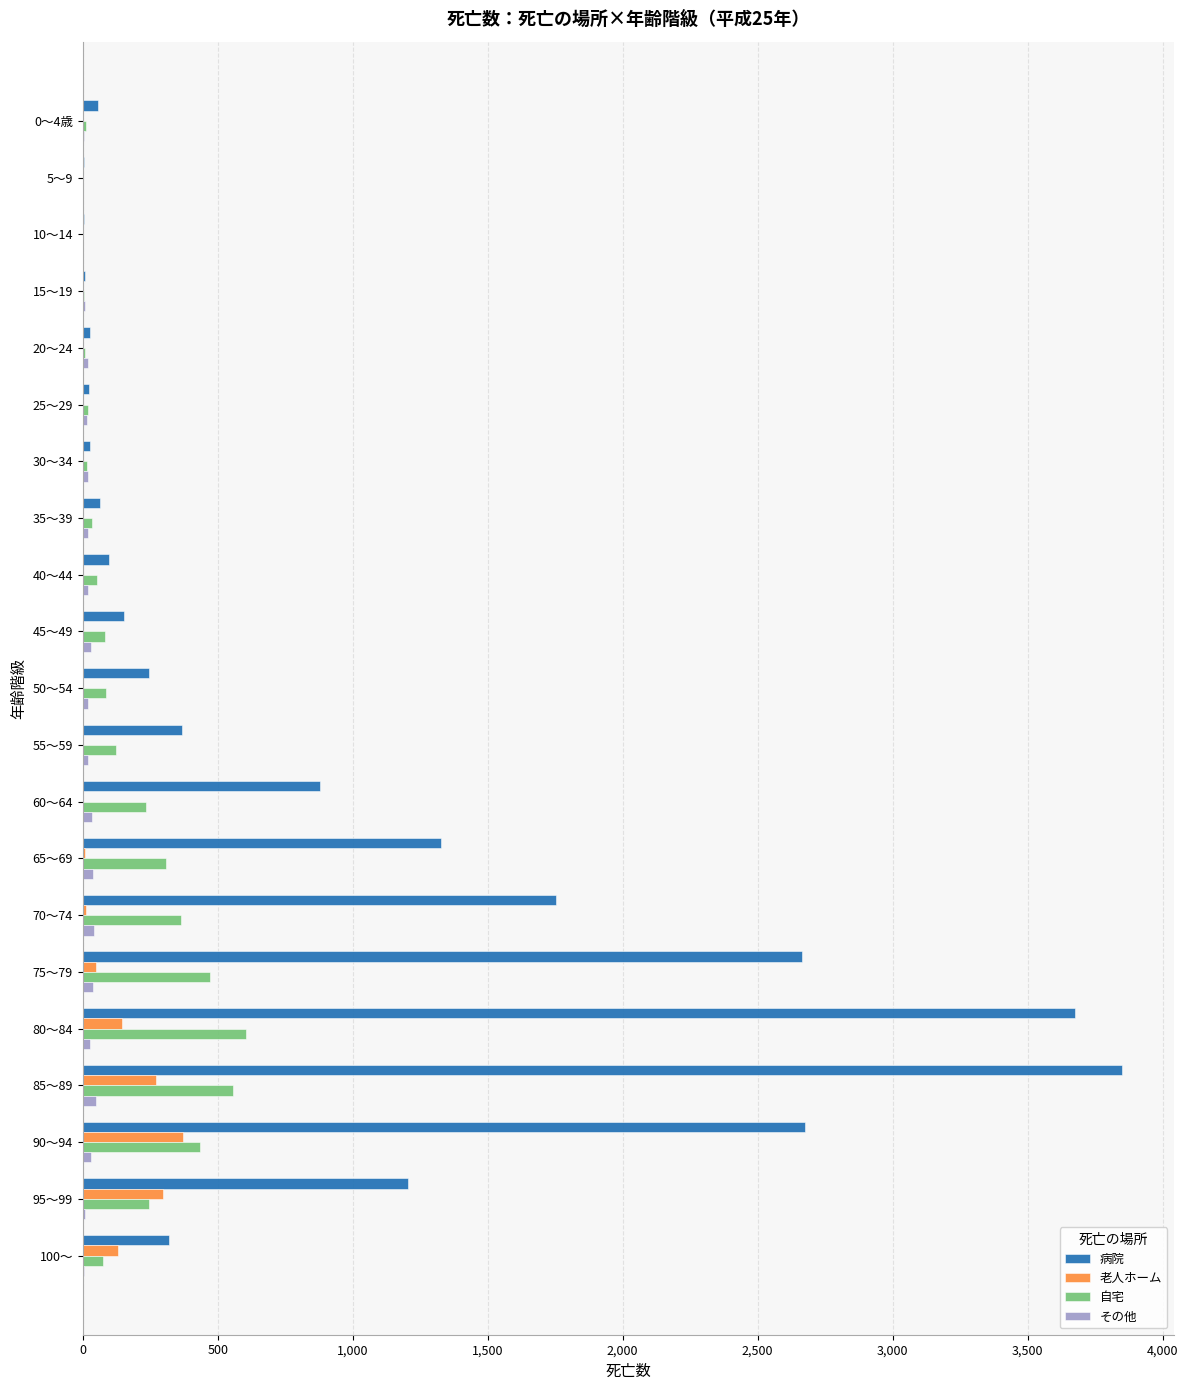

Between 35～39 and 65～69, which series saw the biggest shift?

病院